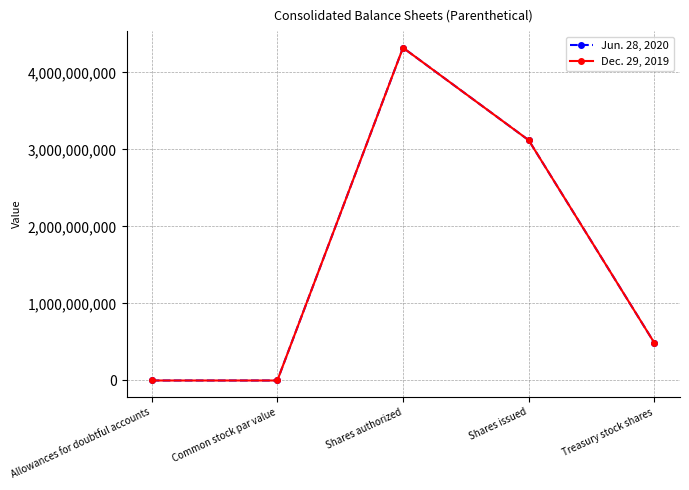

What is the approximate value of Dec. 29, 2019 at Shares issued, to the nearest 50?

3119843000